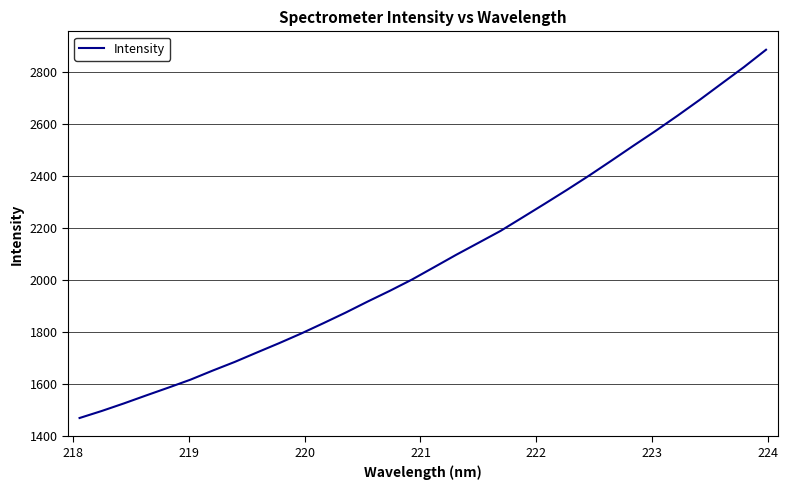

What is the difference between the maximum and second lowest values?

1389.5